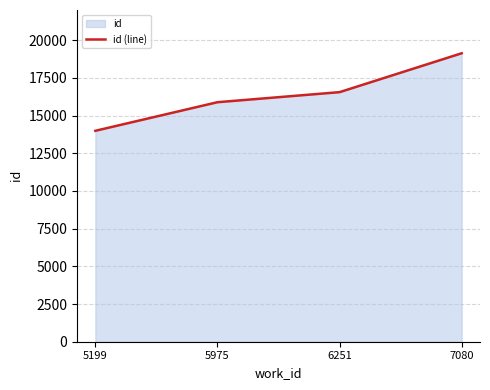

How many lines are shown in the chart?

1